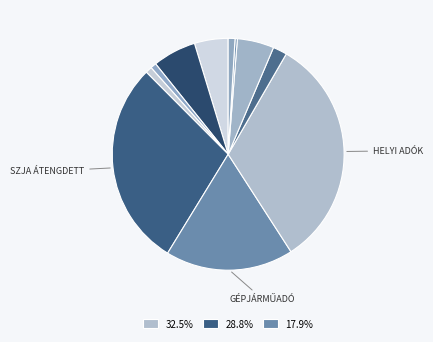

How many segments does this pie chart have?

11